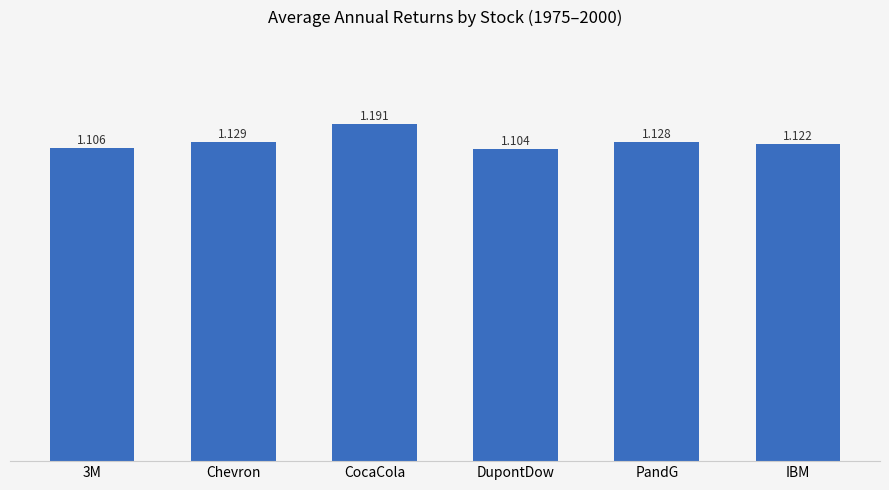

True or false: the data shows 0.7 at IBM.

False